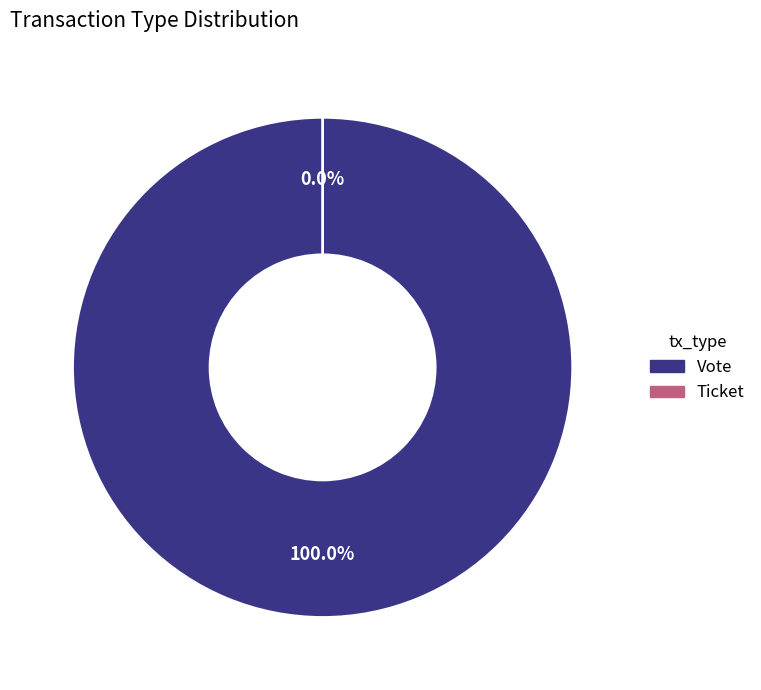

How many segments does this pie chart have?

2